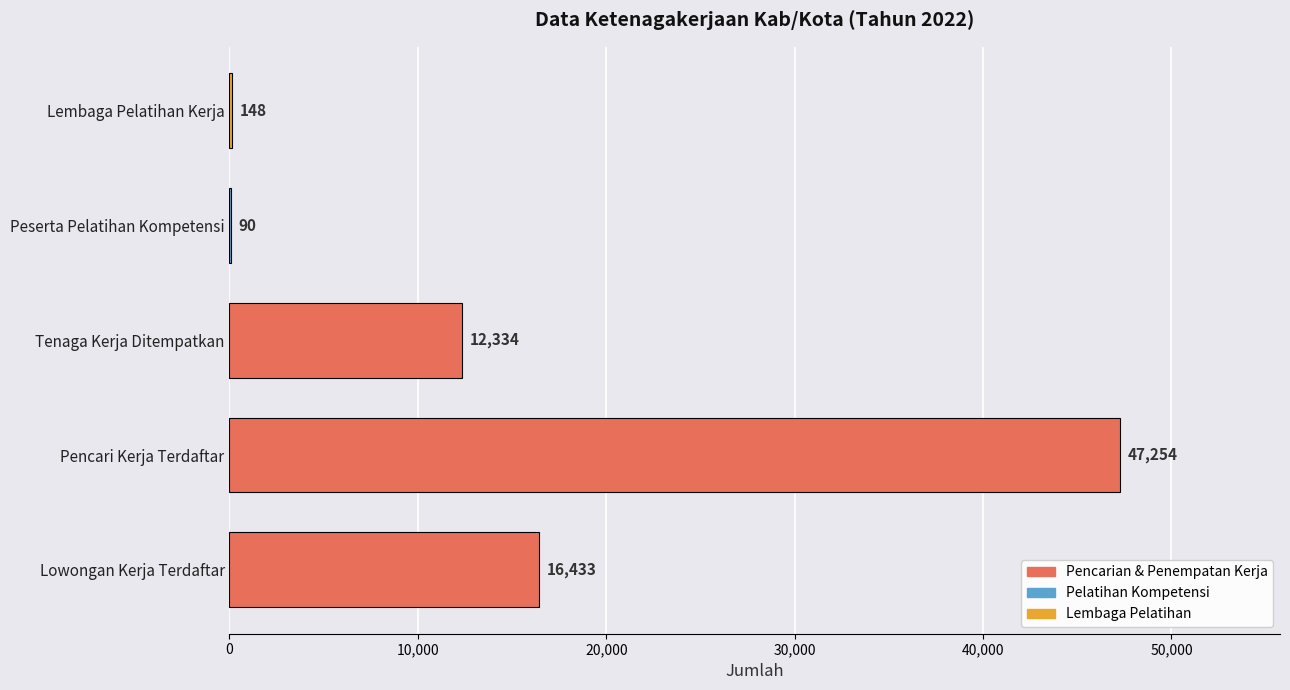

Count the number of data series in this chart.

1